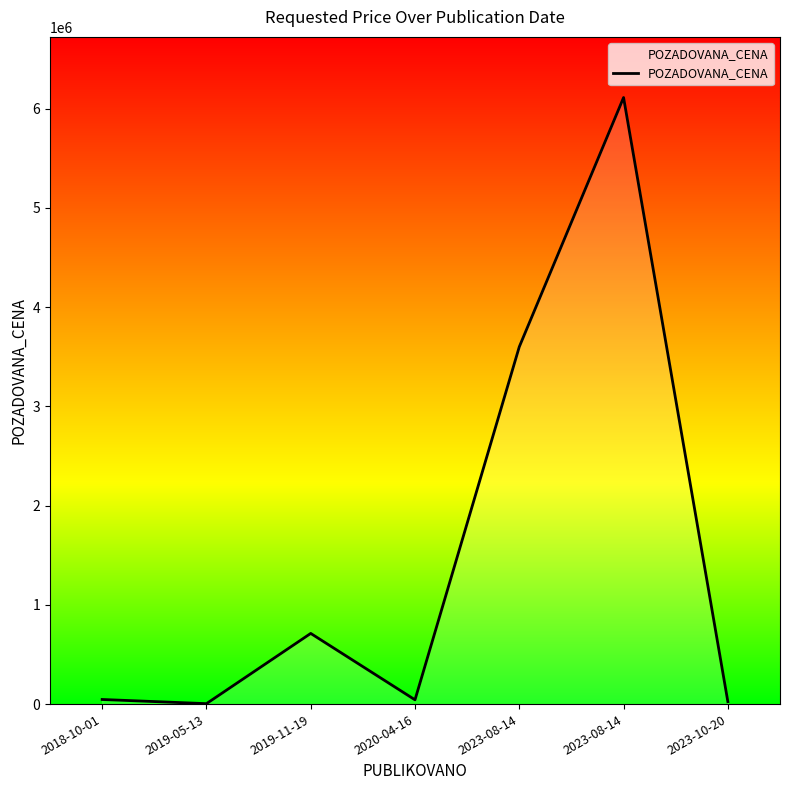

Reading left to right, extract all data points from this chart.

2018-10-01=46370	2019-05-13=4375	2019-11-19=712000	2020-04-16=43000	2023-08-14=3600000	2023-08-14=6111350	2023-10-20=24250